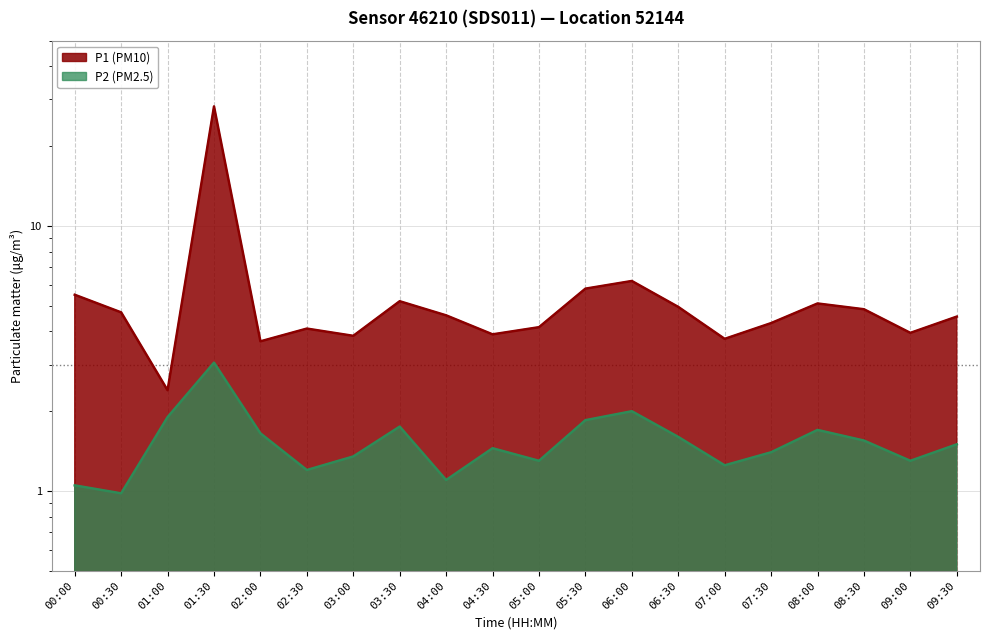

True or false: P2 and P1 intersect in this chart.

False